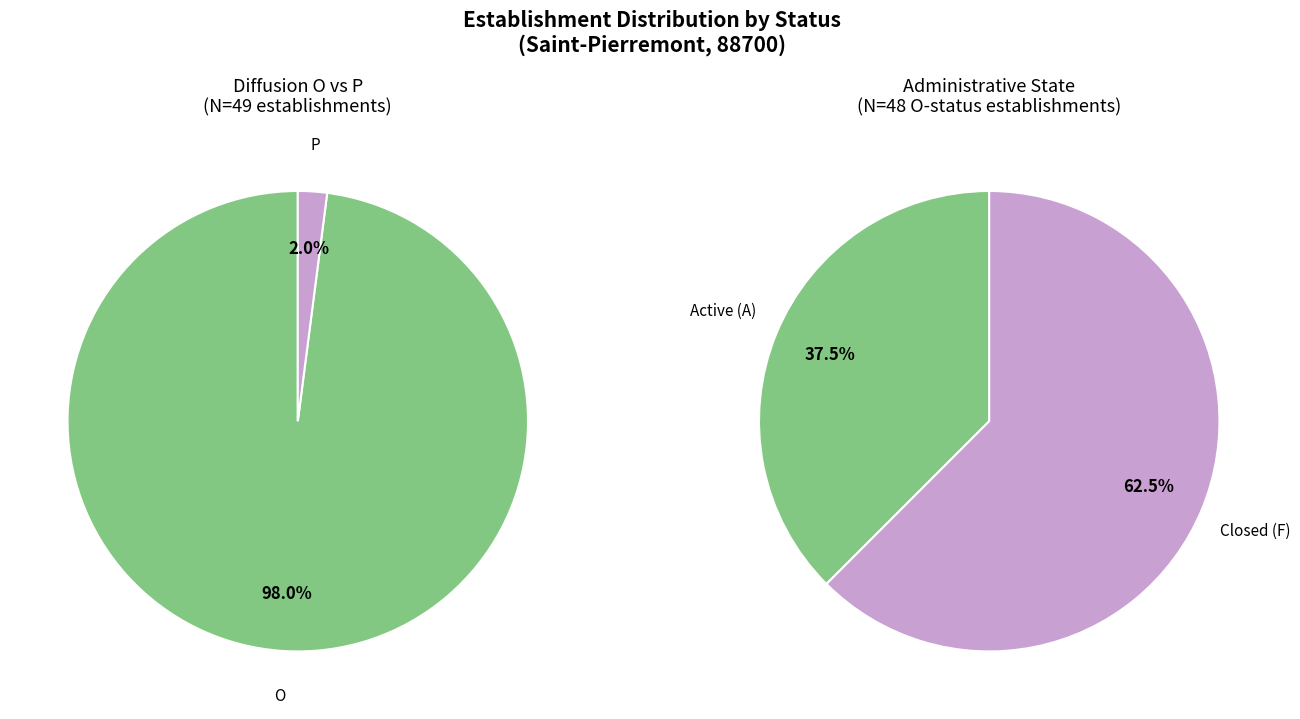

Which slice is the smallest?

P